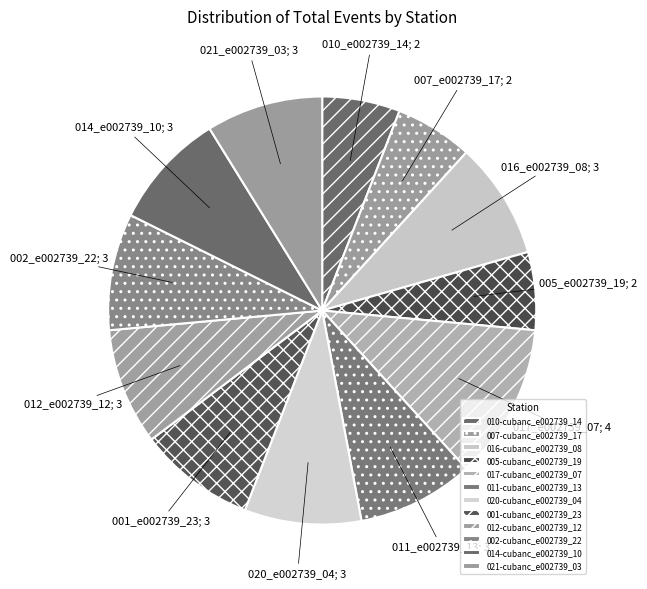

How many slices are in this pie chart?

12